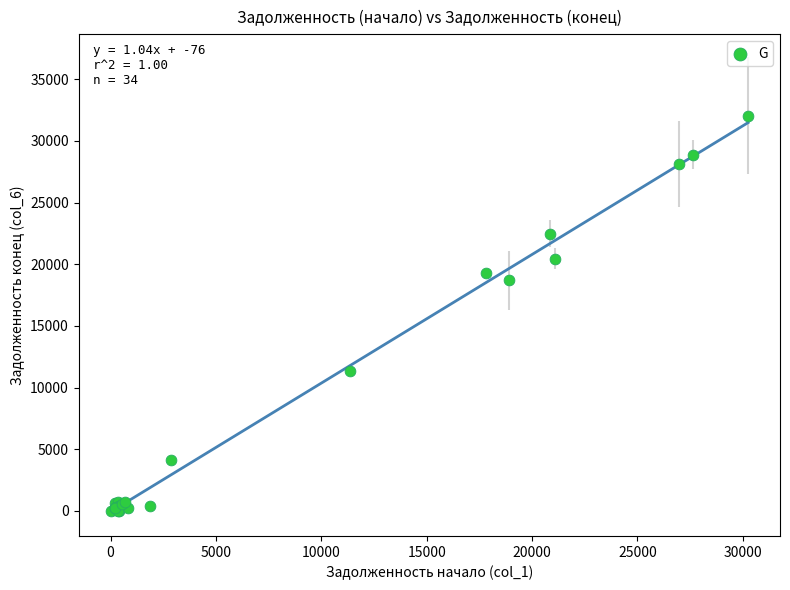

What Y value in the scatter plot is closest to 16024?

18698.5